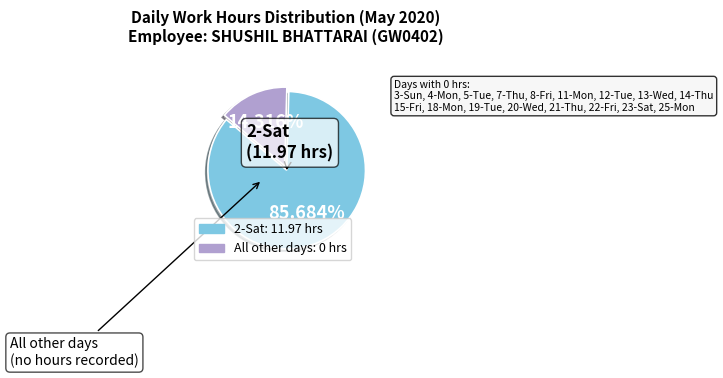

How many segments does this pie chart have?

2